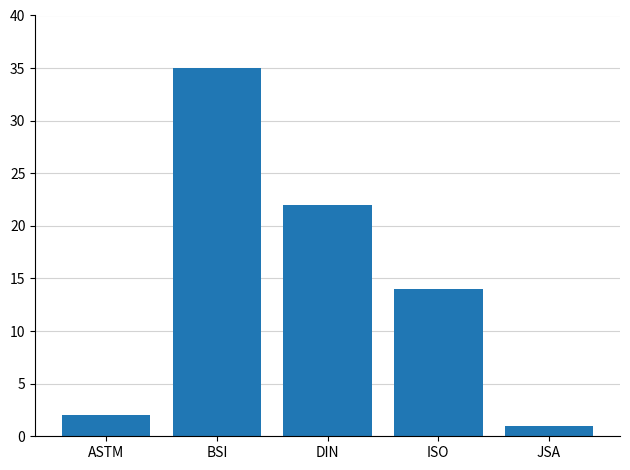

What is the difference between the maximum and minimum values?

34